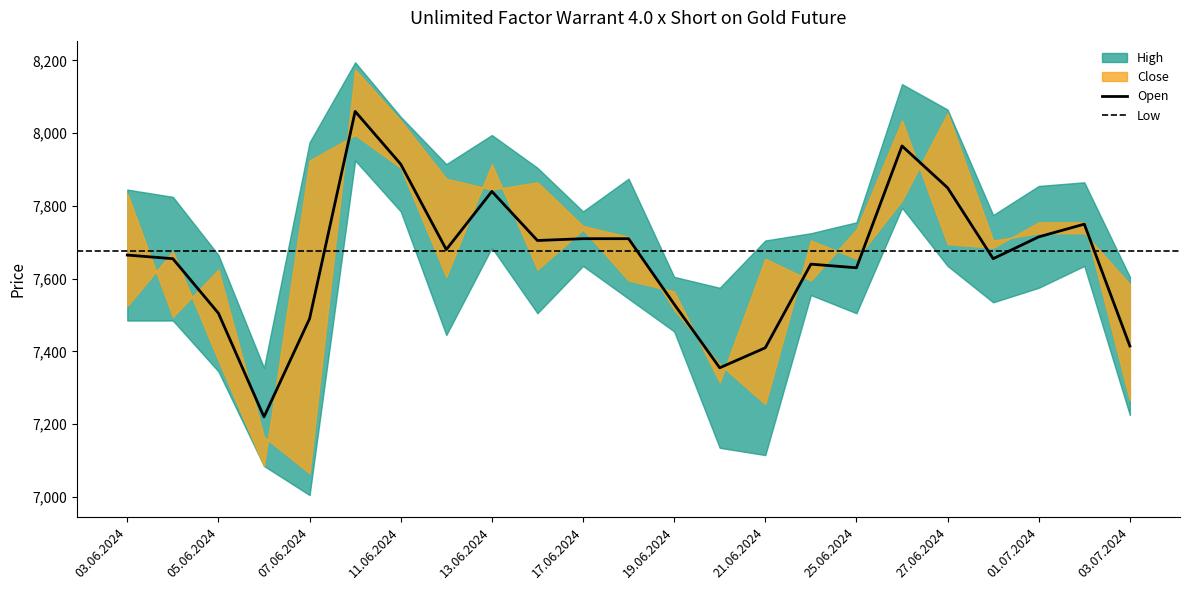

In Open, how many points are higher than both neighbors (excluding endpoints)?

5